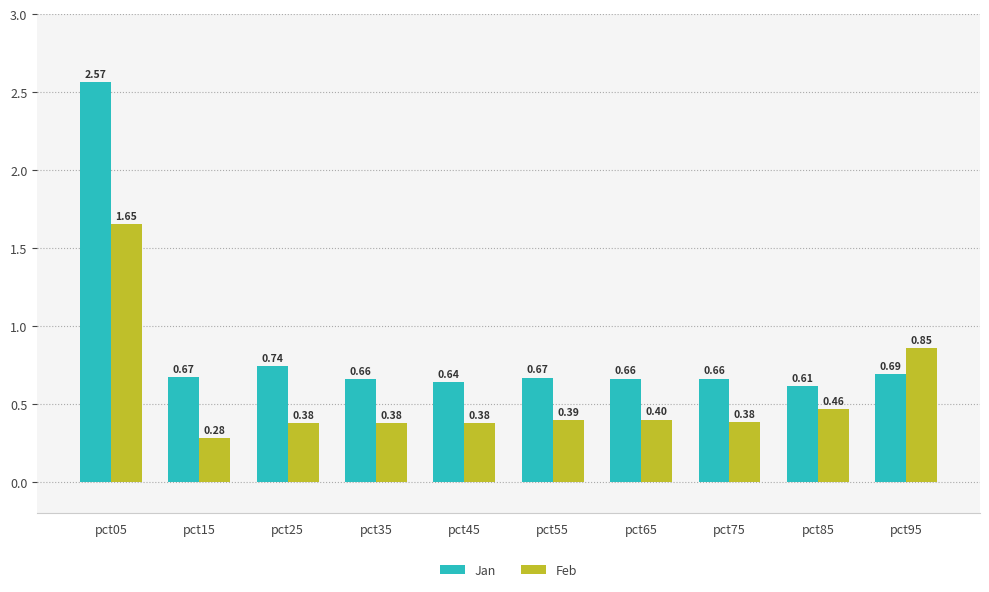

What value does the Feb series have at pct35?

0.4